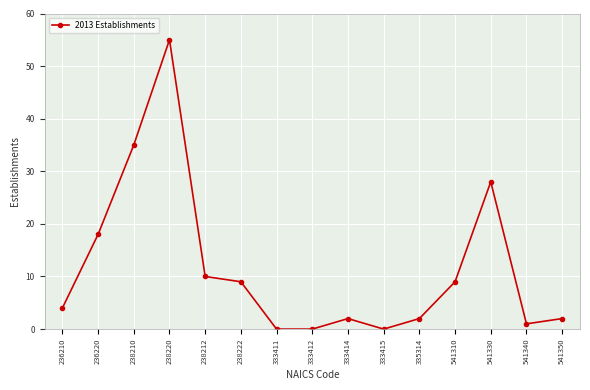

What is the label of the 7th point from the right?

333414